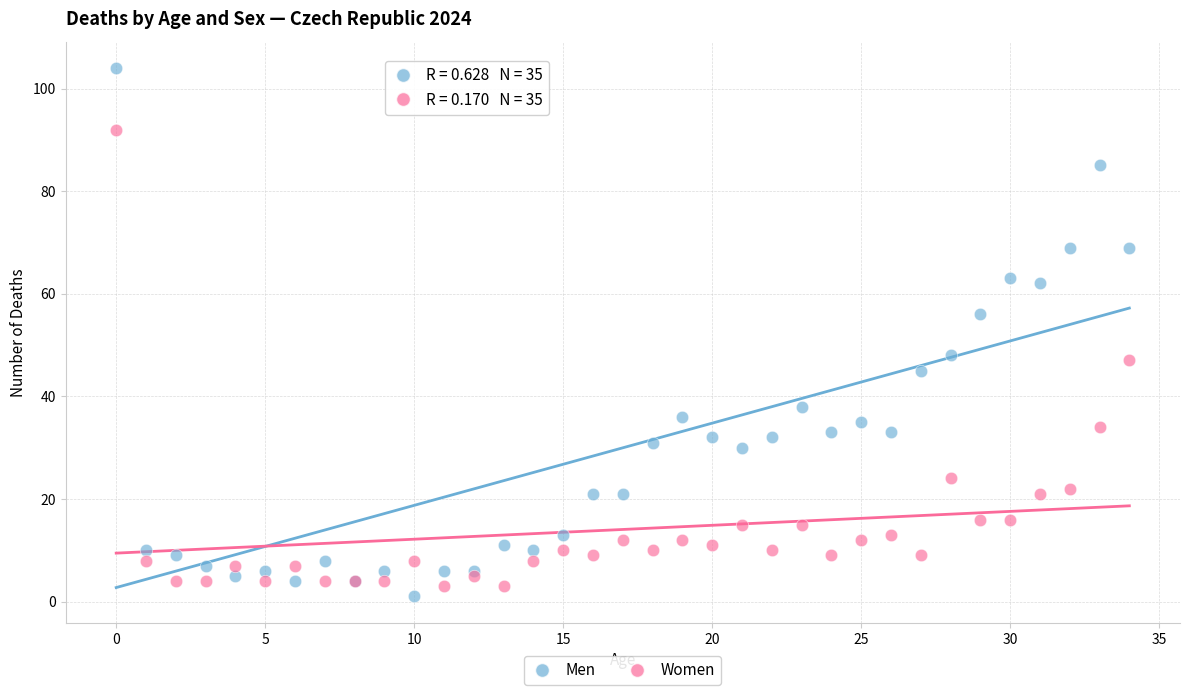

Which series contains the highest Y value?

Men